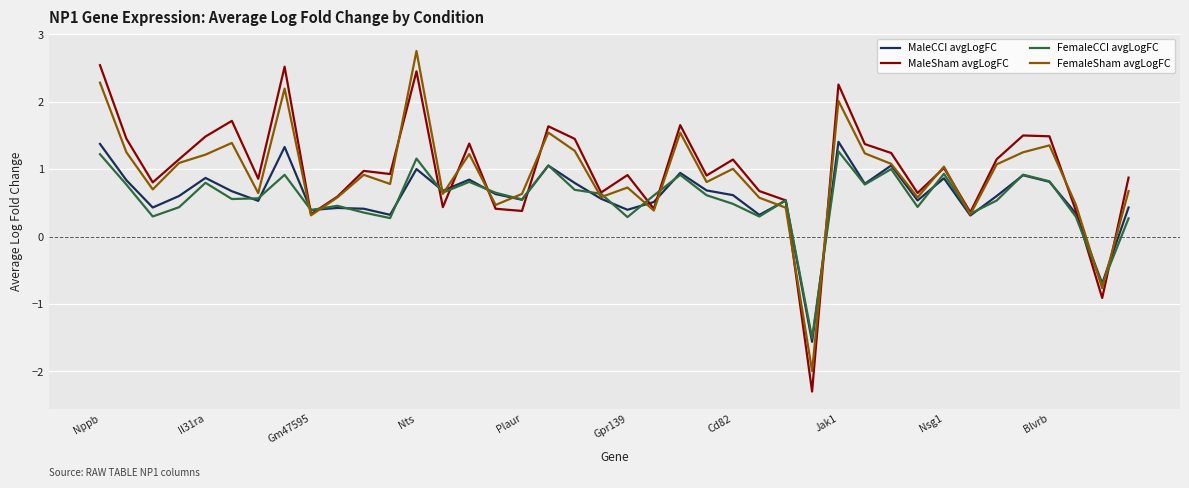

Which series has the widest spread of values?

MaleSham avgLogFC